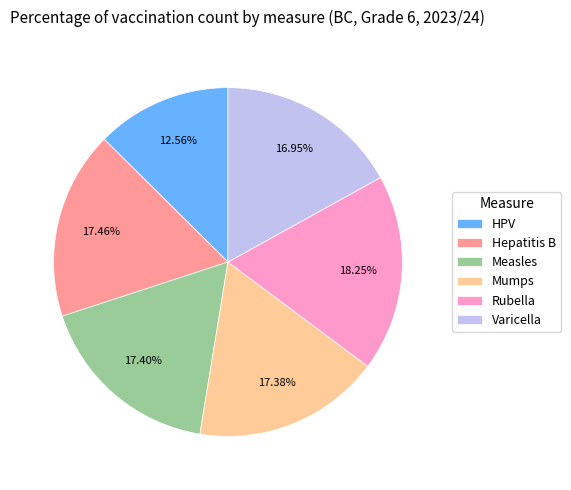

What is the smallest slice in the pie chart?

HPV